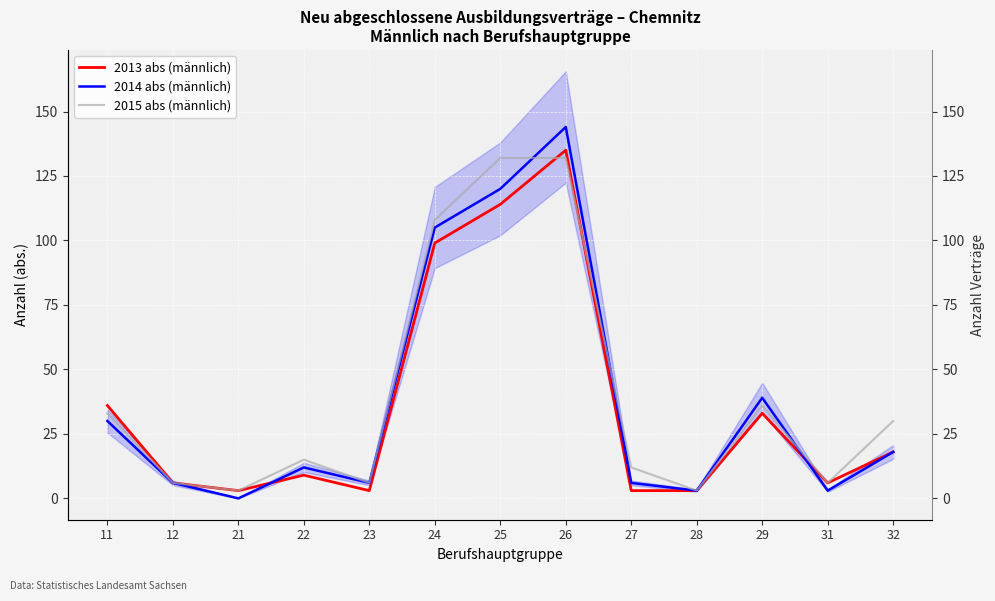

Is this an area chart (filled region under the line)?

No